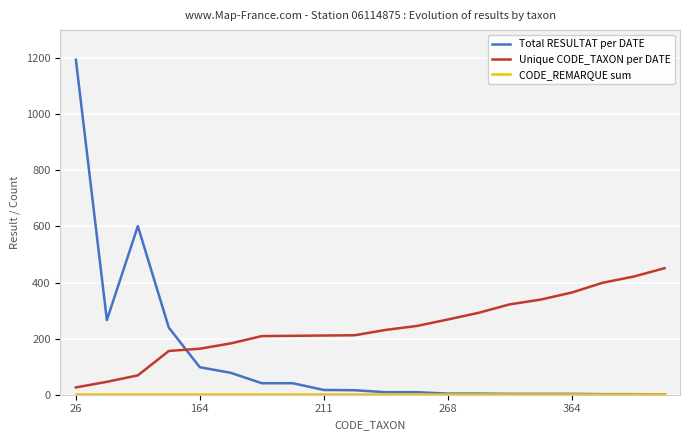

Which series has the largest total across all categories?

Unique CODE_TAXON per DATE